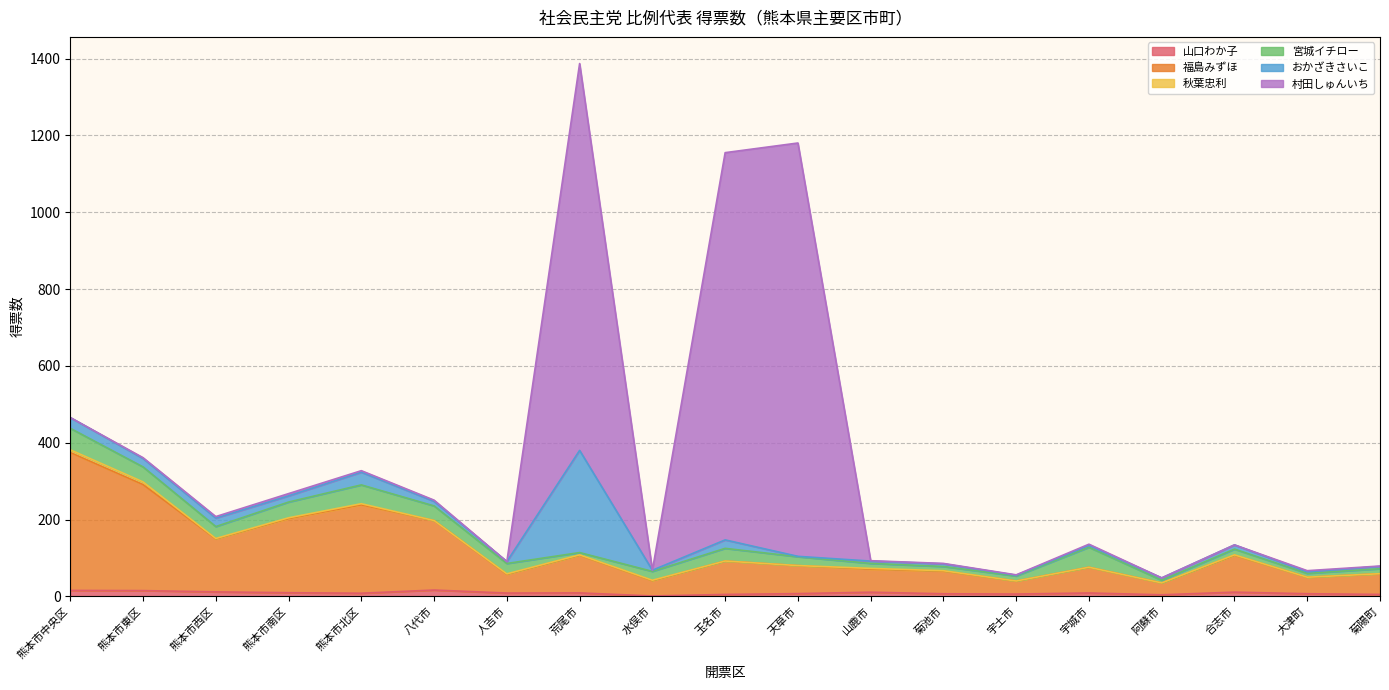

What is the difference between the おかざきさいこ values at 菊池市 and 熊本市東区?

15.0